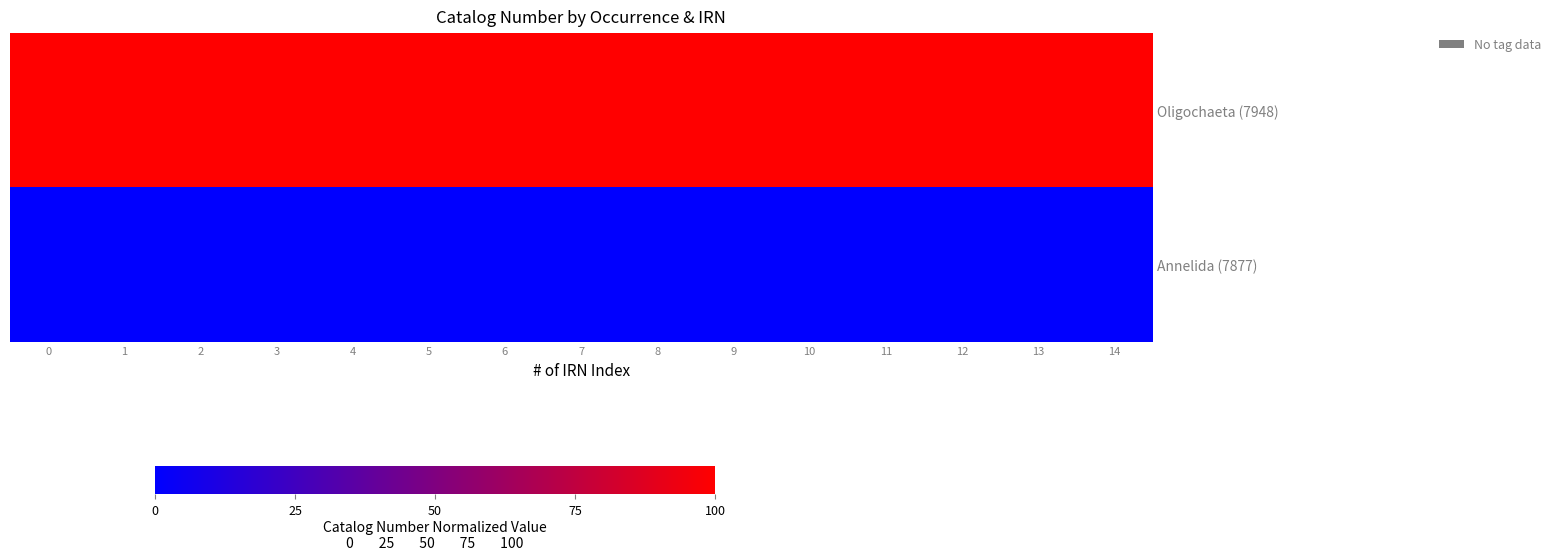

Which series has the largest range (max minus min)?

row_0